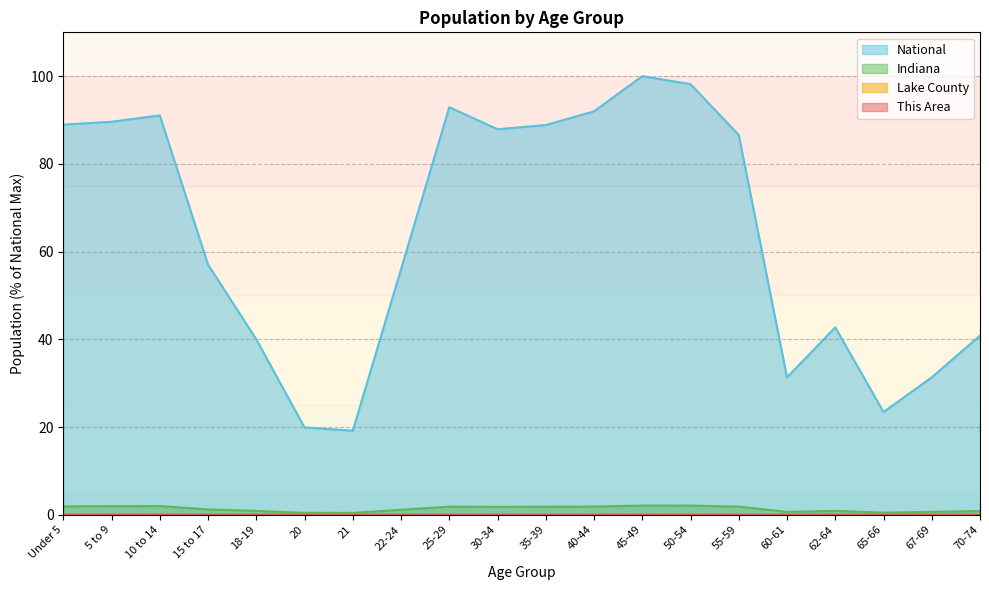

Reading right to left, transcribe all the data shown in this chart.

This Area: 0.0	0.0	0.0	0.0	0.0	0.0	0.0	0.0	0.0	0.0	0.0	0.0	0.0	0.0	0.0	0.0	0.0	0.0	0.0	0.0
Lake County: 0.1	0.1	0.0	0.1	0.1	0.1	0.2	0.2	0.1	0.1	0.1	0.1	0.1	0.0	0.0	0.1	0.1	0.2	0.2	0.1
Indiana: 0.9	0.7	0.5	0.9	0.7	1.8	2.1	2.1	1.9	1.8	1.8	1.8	1.1	0.4	0.4	0.9	1.2	2.0	2.0	1.9
National: 40.9	31.3	23.4	42.7	31.3	86.6	98.2	100.0	92.0	88.9	87.9	92.9	56.0	19.2	19.9	40.0	57.0	91.1	89.6	89.0